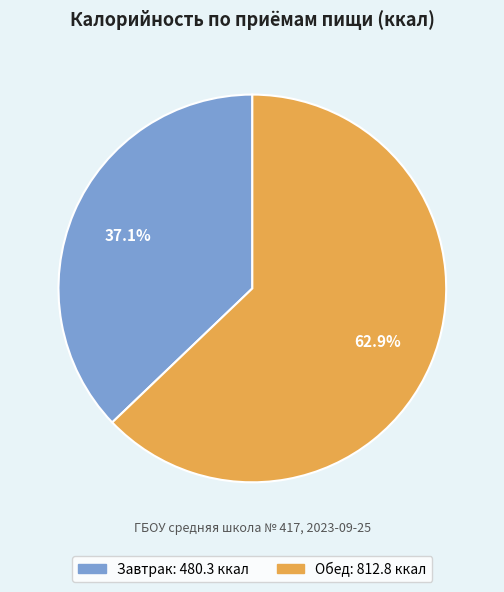

What is the smallest slice in the pie chart?

Завтрак